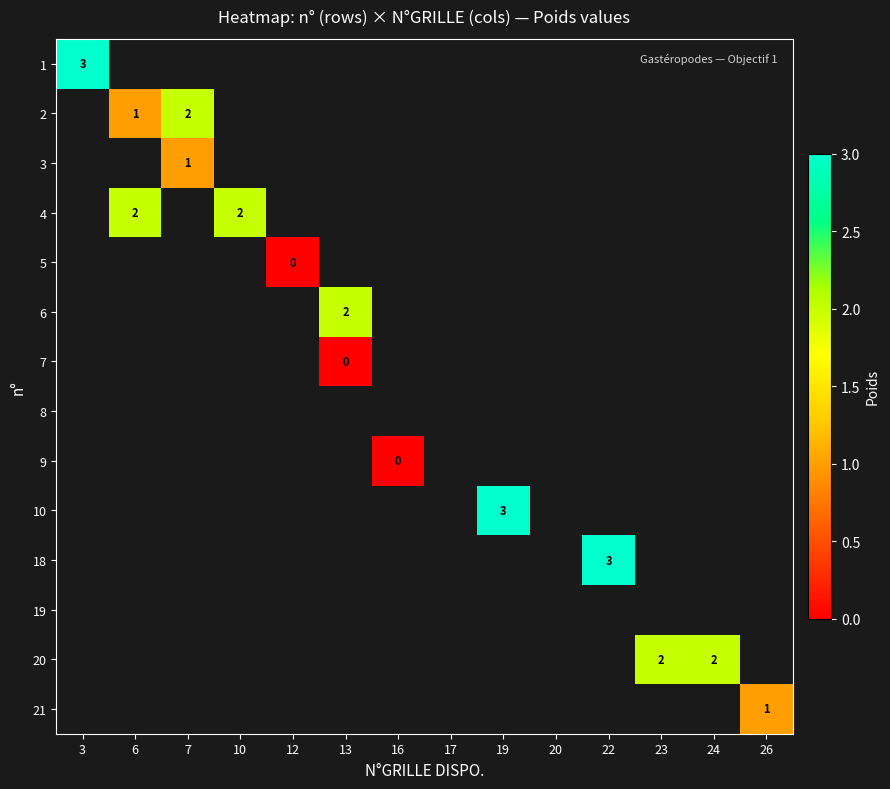

Between 26 and 22, which is larger?

22